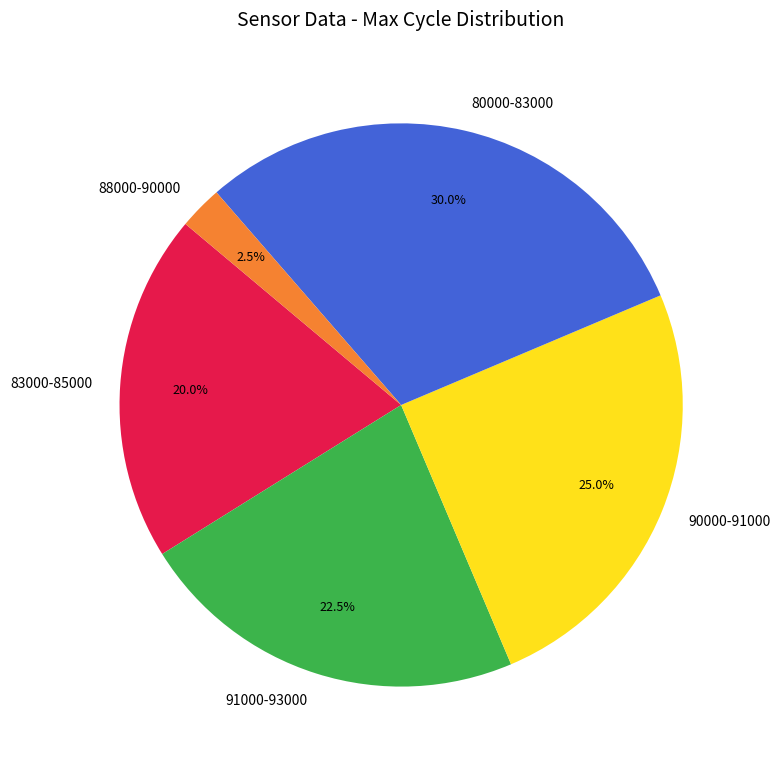

Does 88000-90000 account for over 50% of the chart?

No